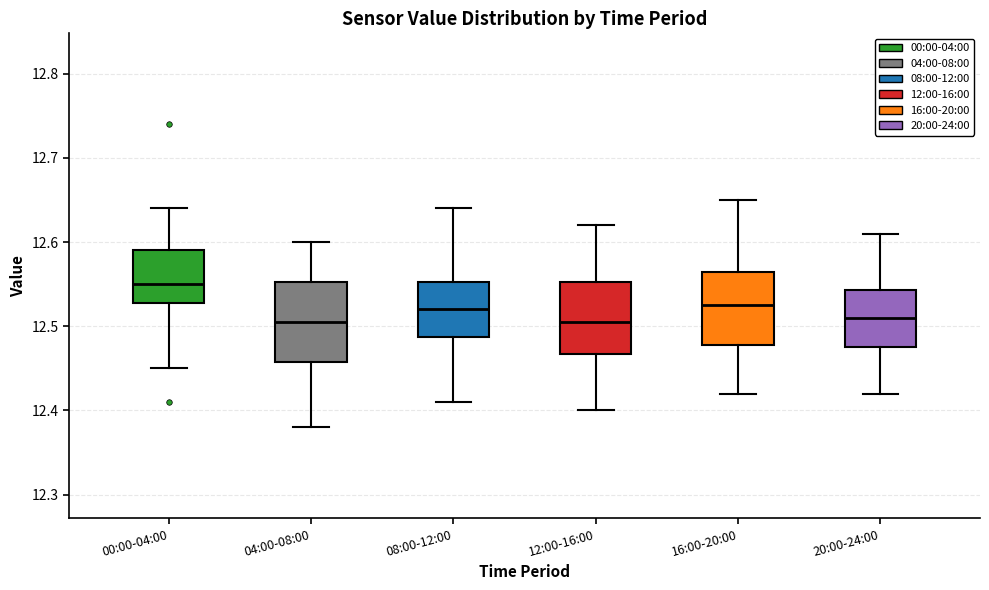

Reading left to right, read every box against the y-axis: the position of its median line, the range the box covers, and the ends of its whiskers. The values are not printed on the chart, so give them approximately, as read against the axis.

00:00-04:00: median 12.55, box 12.53 to 12.59, whiskers 12.45 to 12.64
04:00-08:00: median 12.51, box 12.46 to 12.55, whiskers 12.38 to 12.60
08:00-12:00: median 12.52, box 12.49 to 12.55, whiskers 12.41 to 12.64
12:00-16:00: median 12.51, box 12.47 to 12.55, whiskers 12.40 to 12.62
16:00-20:00: median 12.53, box 12.48 to 12.57, whiskers 12.42 to 12.65
20:00-24:00: median 12.51, box 12.48 to 12.54, whiskers 12.42 to 12.61